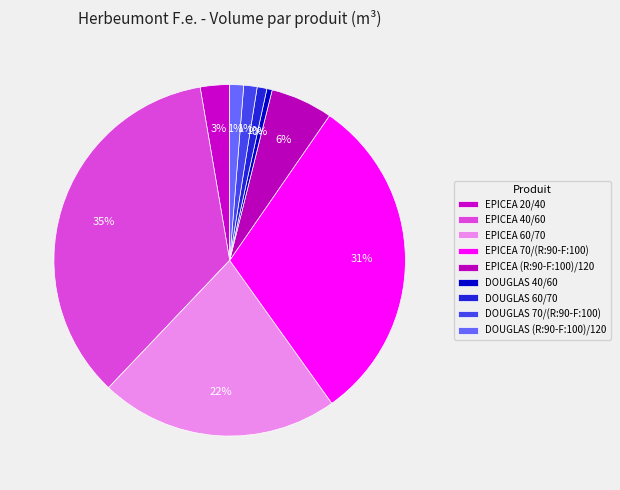

How many slices are in this pie chart?

9